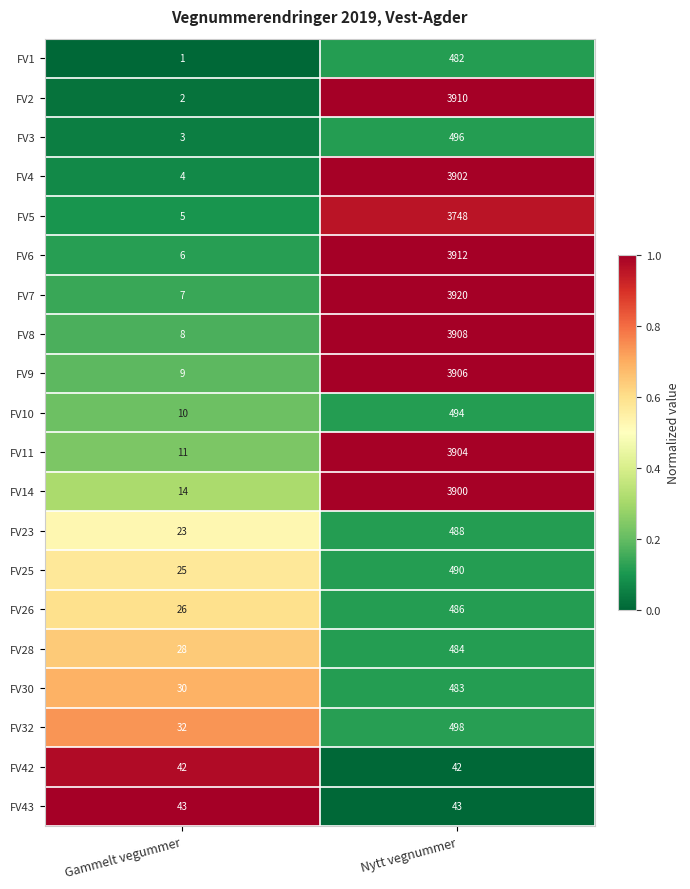

Which category has the lowest value across all series?

Gammelt vegummer